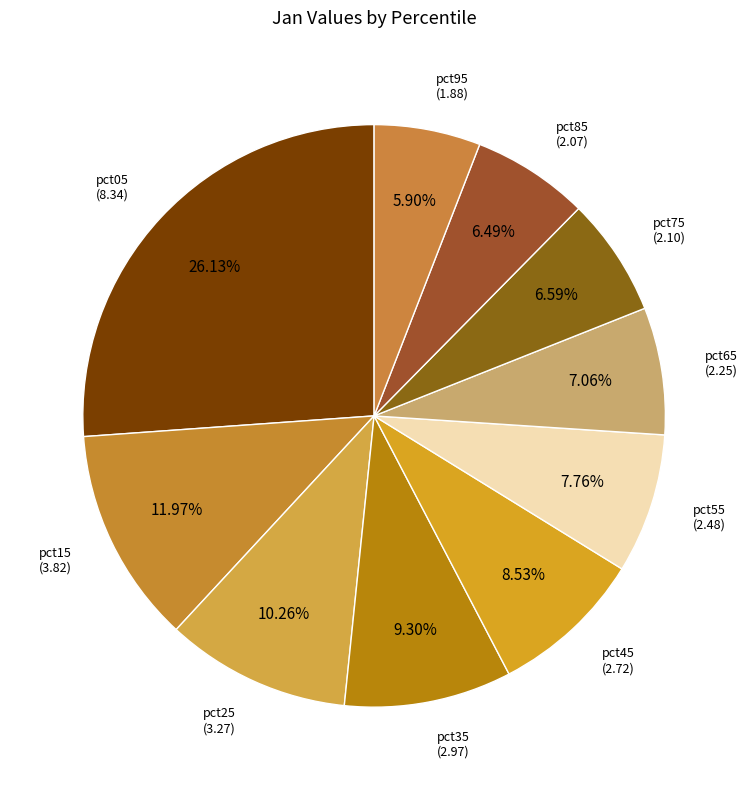

How many segments does this pie chart have?

10